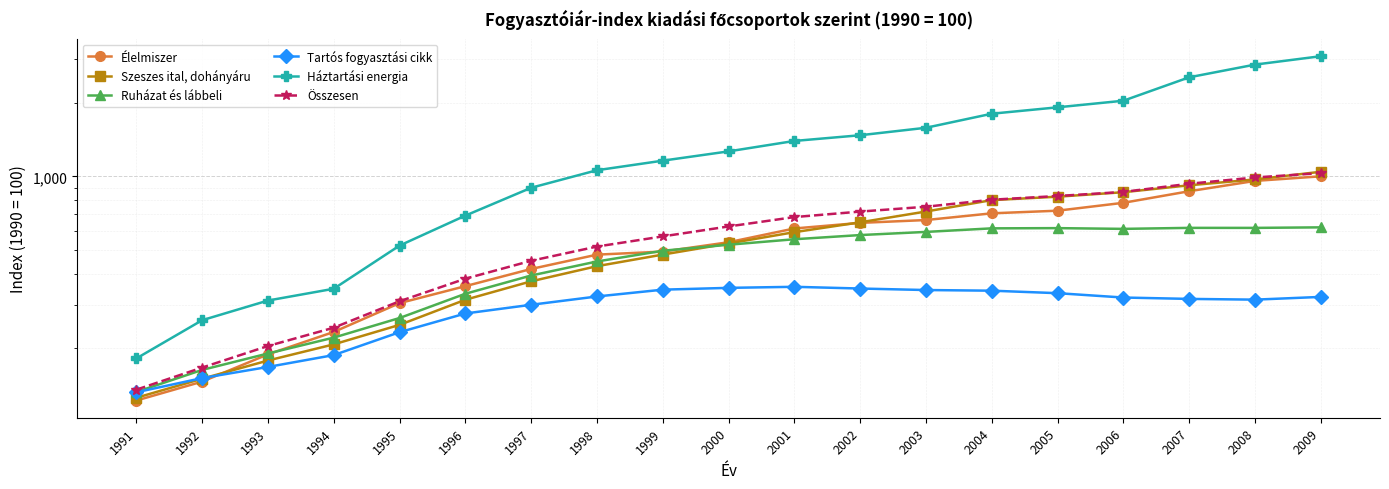

The Tartós fogyasztási cikk series shows 354.7 at 2001. True or false?

True